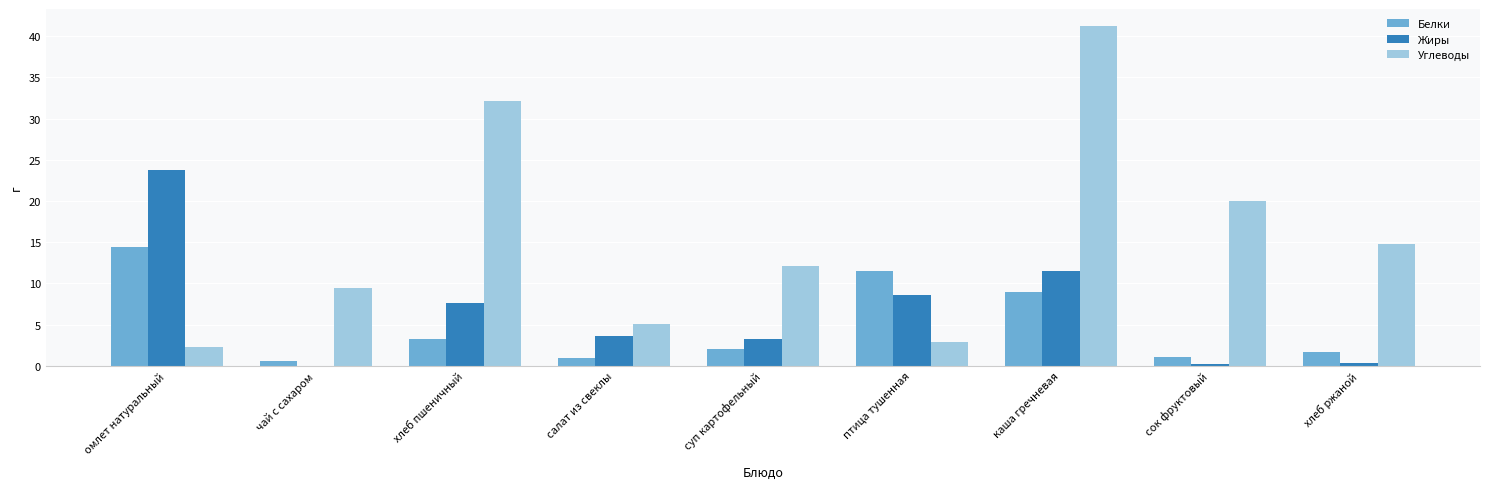

What is the difference between the Белки values at птица тушенная and сок фруктовый?

10.5